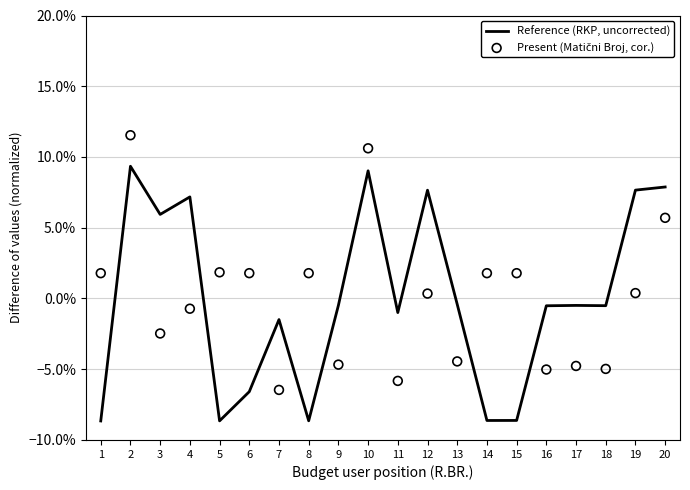

At which category is the sum across all series the highest?

2